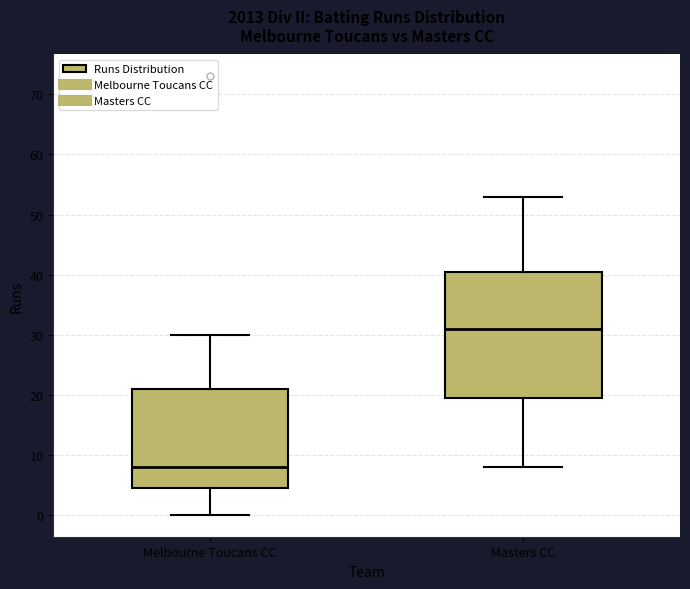

Reading left to right, read every box against the y-axis: the position of its median line, the range the box covers, and the ends of its whiskers. The values are not printed on the chart, so give them approximately, as read against the axis.

Melbourne Toucans CC: median 8, box 5 to 21, whiskers 0 to 30
Masters CC: median 31, box 20 to 41, whiskers 8 to 53